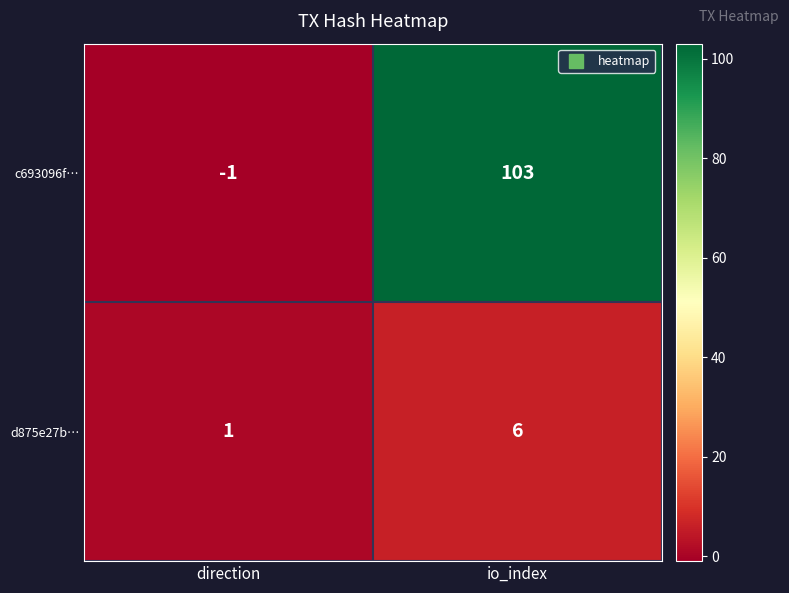

Count the number of categories in the chart.

2